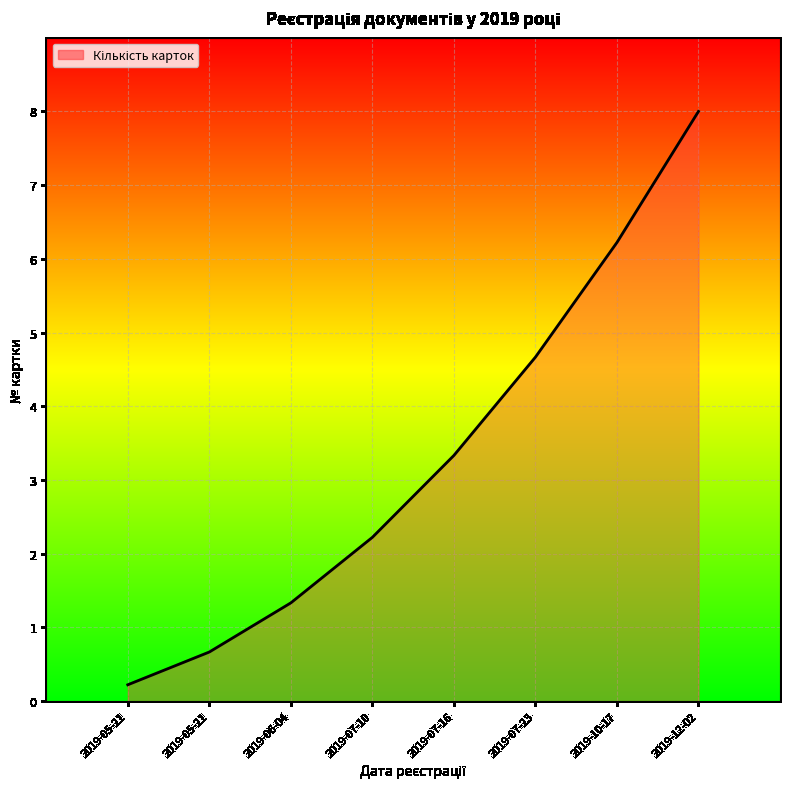

Count the number of data series in this chart.

1